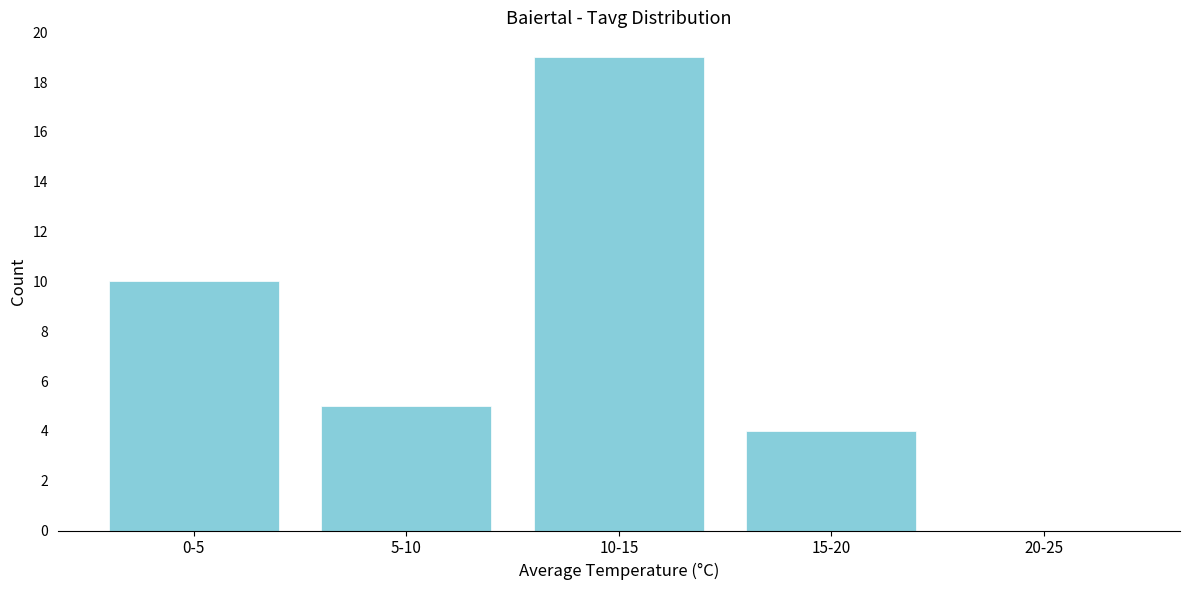

Reading left to right, list all the values displayed in this chart.

0-5=10	5-10=5	10-15=19	15-20=4	20-25=0